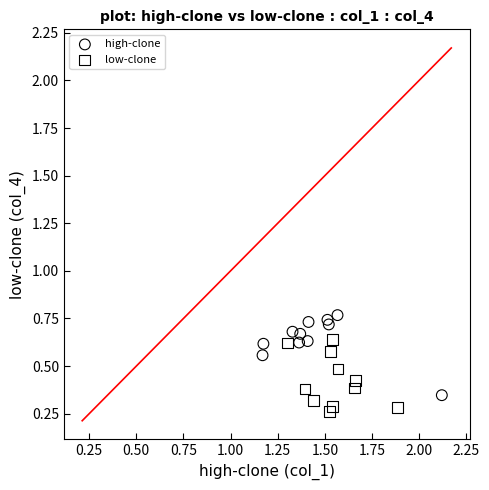

Which series reaches the maximum Y coordinate?

high-clone